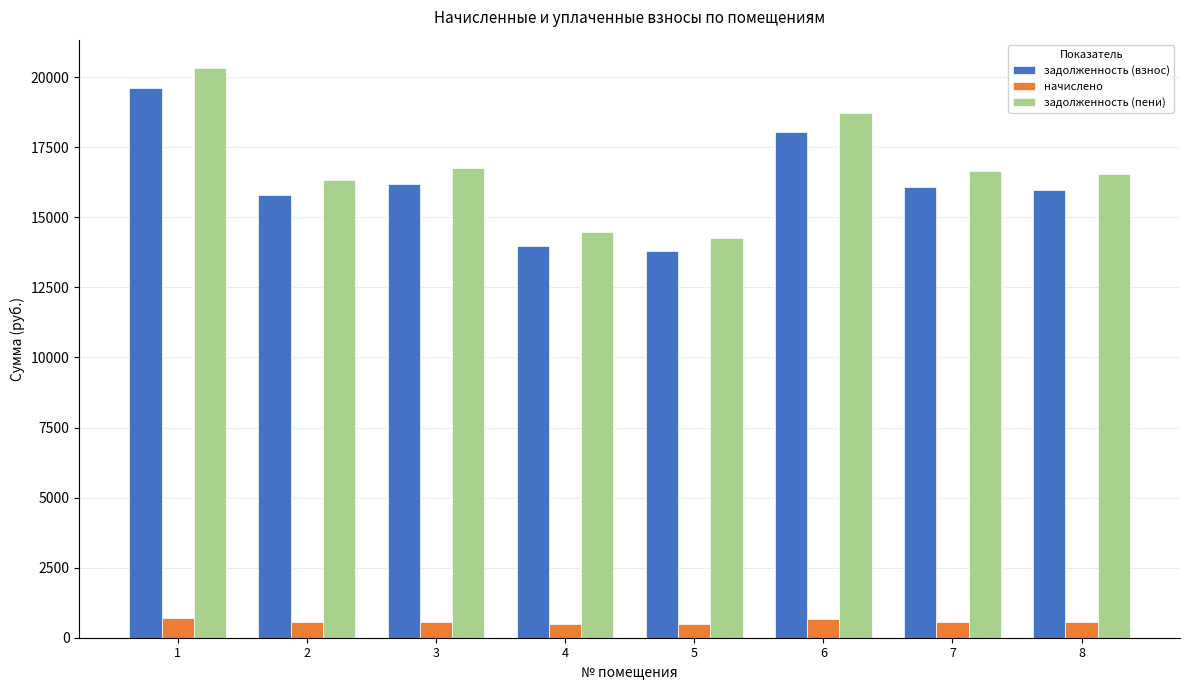

Which series has the largest range (max minus min)?

задолженность (пени)